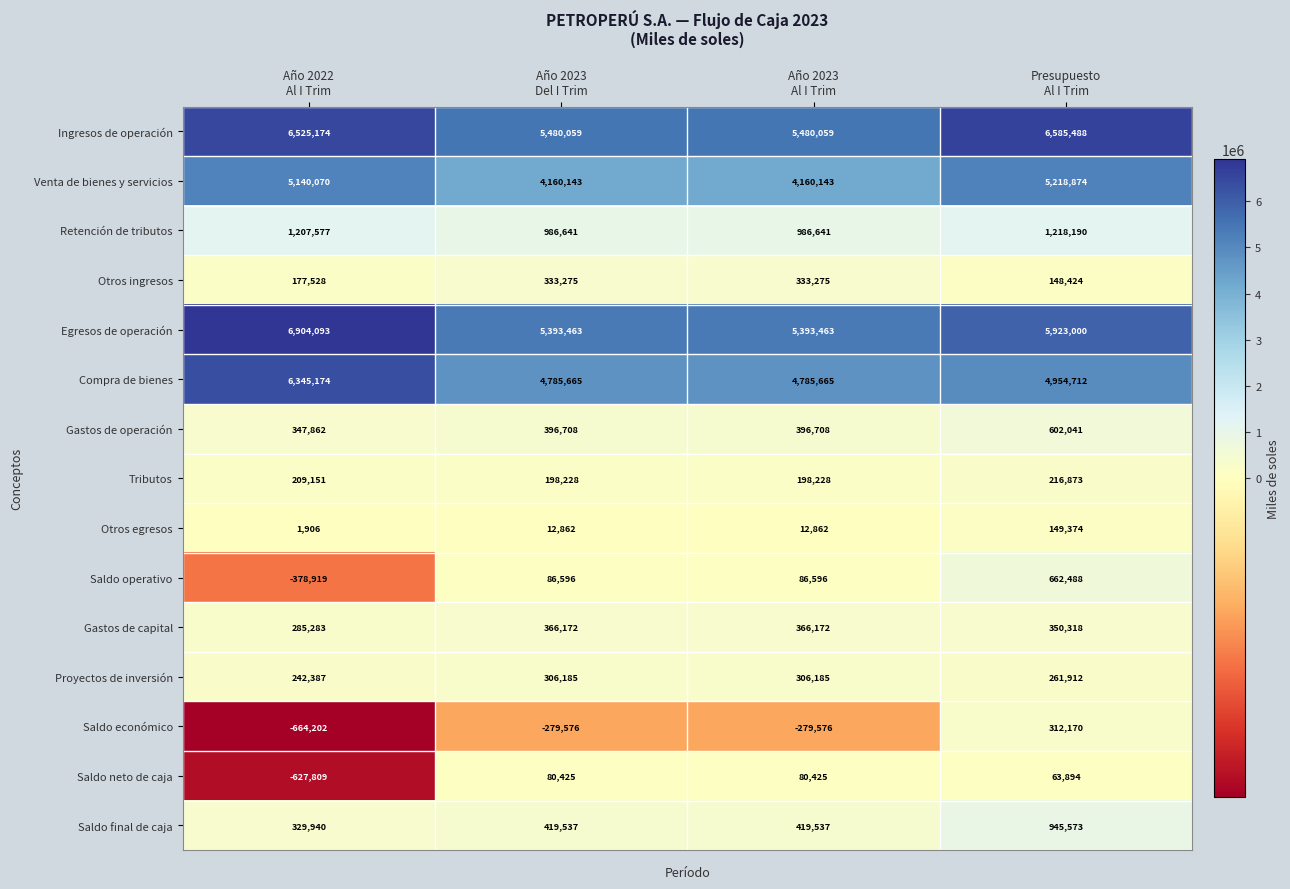

List the series in order of their peak value, lowest first.

Saldo neto de caja, Otros egresos, Tributos, Proyectos de inversión, Saldo económico, Otros ingresos, Gastos de capital, Gastos de operación, Saldo operativo, Saldo final de caja, Retención de tributos, Venta de bienes y servicios, Compra de bienes, Ingresos de operación, Egresos de operación